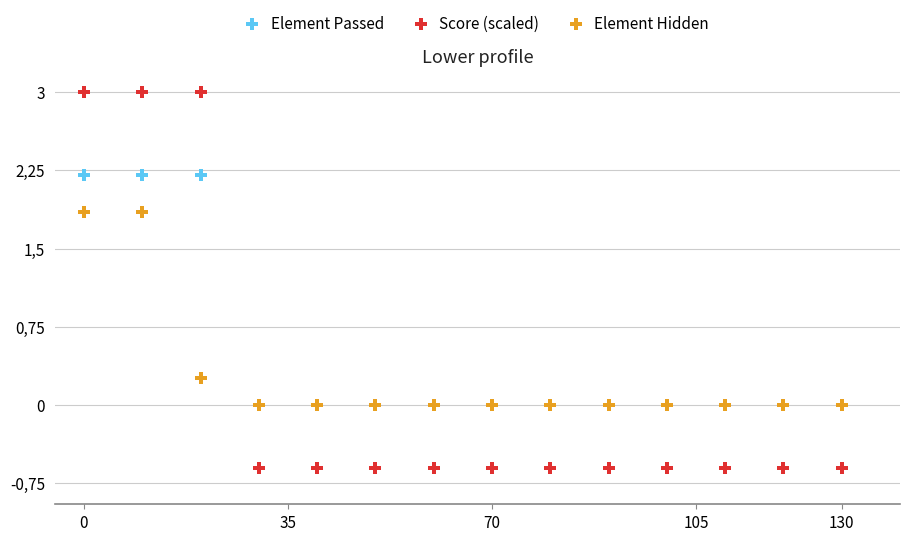

What are all the series names shown in the legend?

Element Passed, Score (scaled), Element Hidden